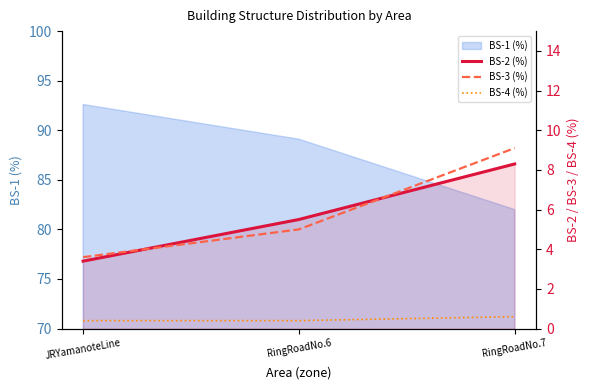

Where does the BS-2 (%) series first go above 5?

RingRoadNo.6